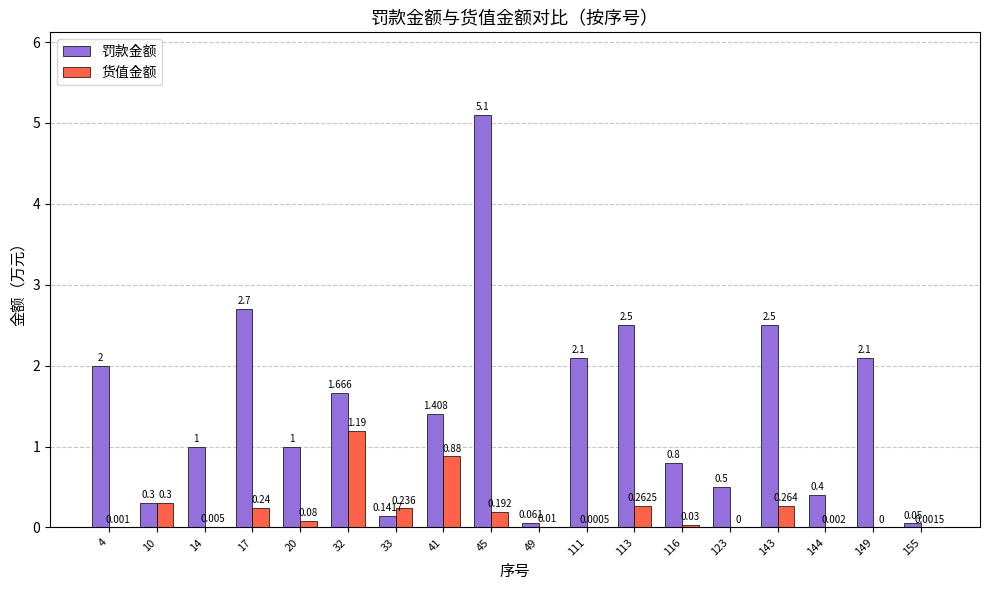

What is the maximum value shown in the chart?

5.1